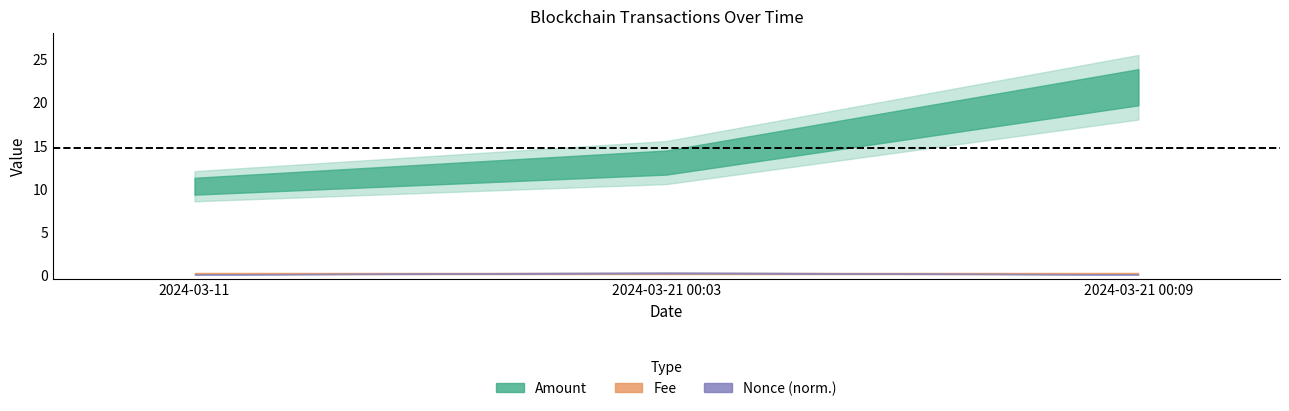

Is the value of Fee at 2024-03-11 greater than the value of Amount at 2024-03-21 00:03?

No